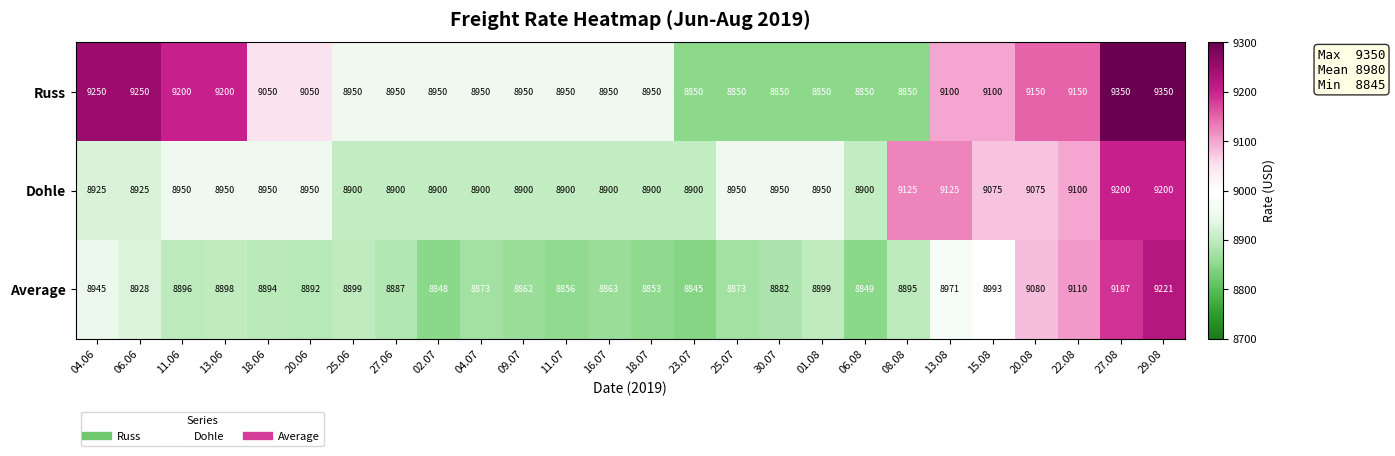

The value of Russ at 30.07 is 8850. True or false?

True